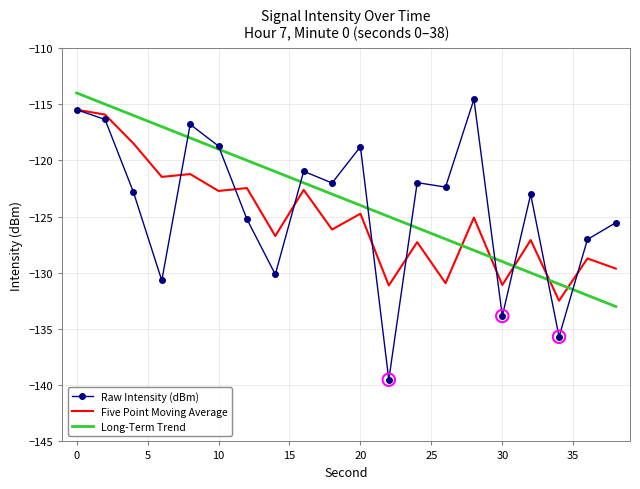

What are all the series names shown in the legend?

Raw Intensity (dBm), Five Point Moving Average, Long-Term Trend